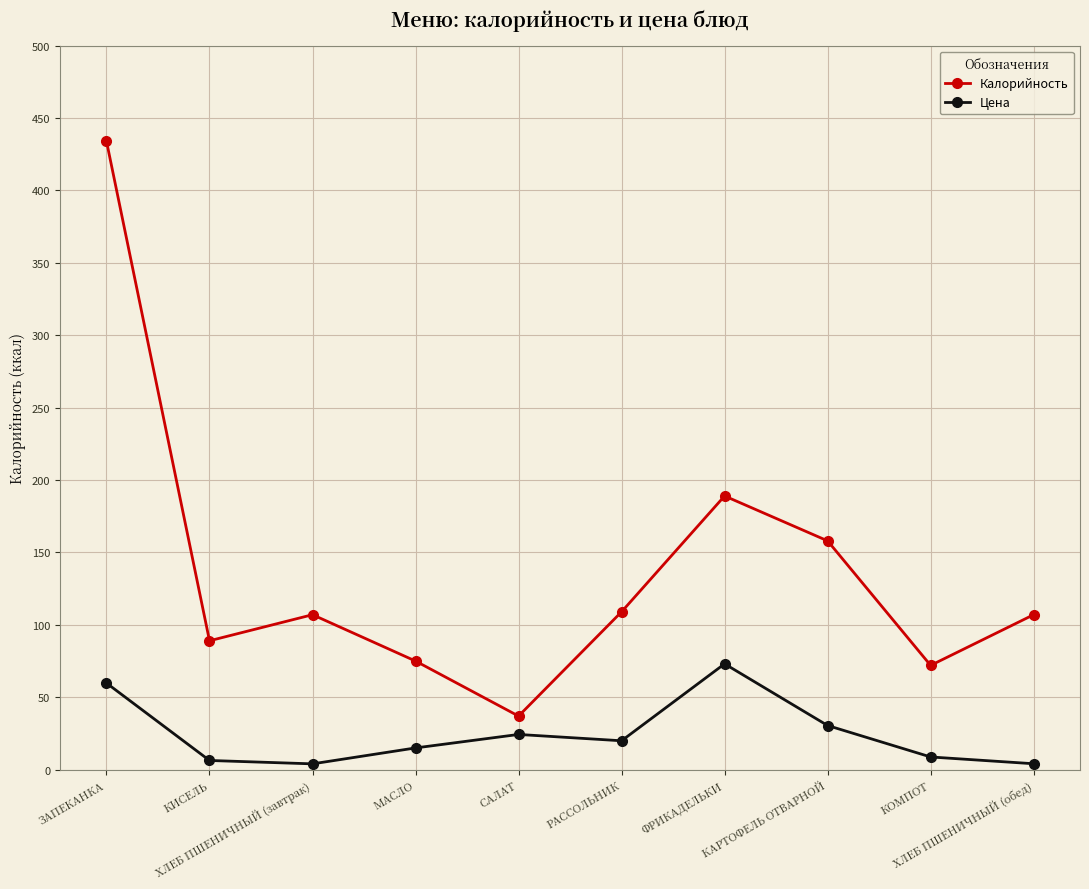

Where is Цена nearest to the value 38?

КАРТОФЕЛЬ ОТВАРНОЙ